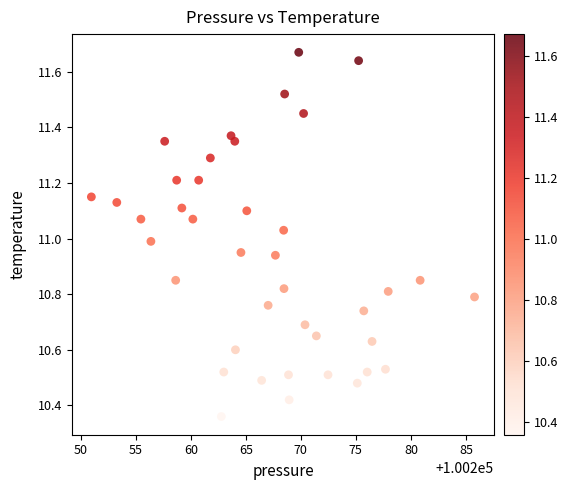

What is the range of Y values (max minus min)?

1.3